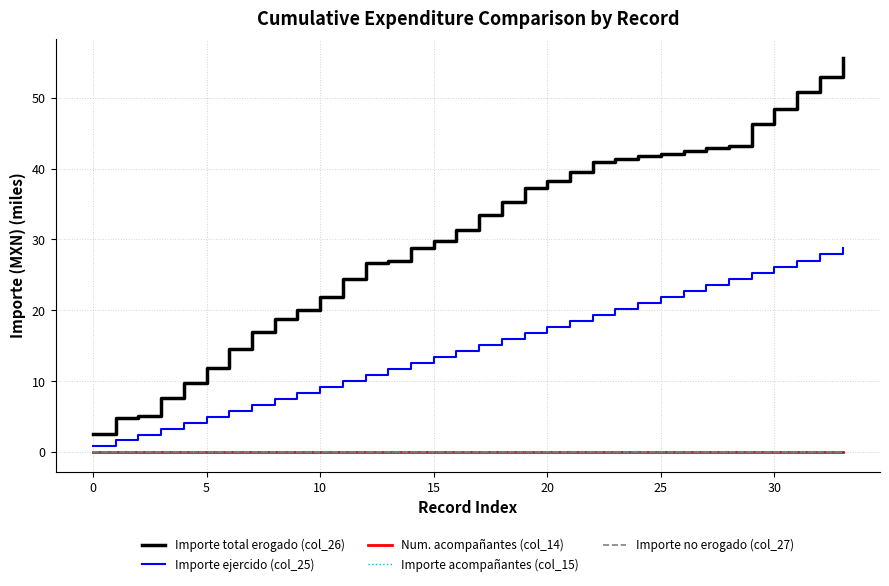

Is this an area chart (filled region under the line)?

No